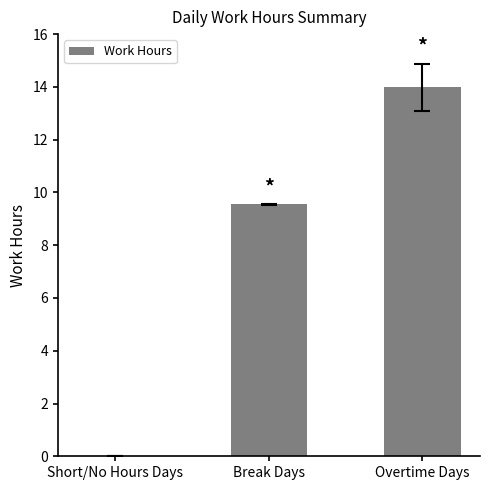

What is the change in value from Break Days to Overtime Days?

+4.4